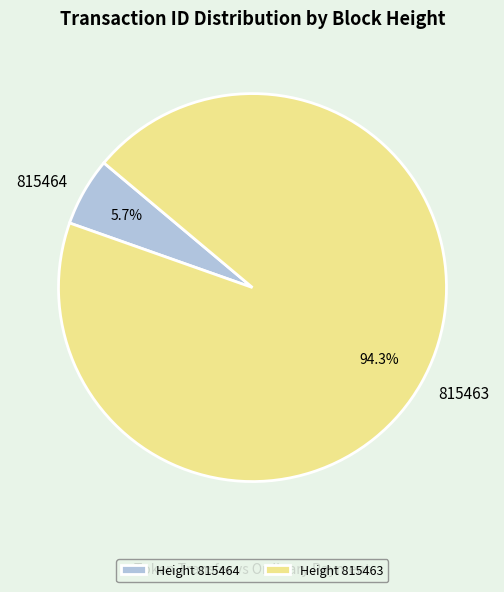

To the nearest percent, what portion does 815463 represent?

94%